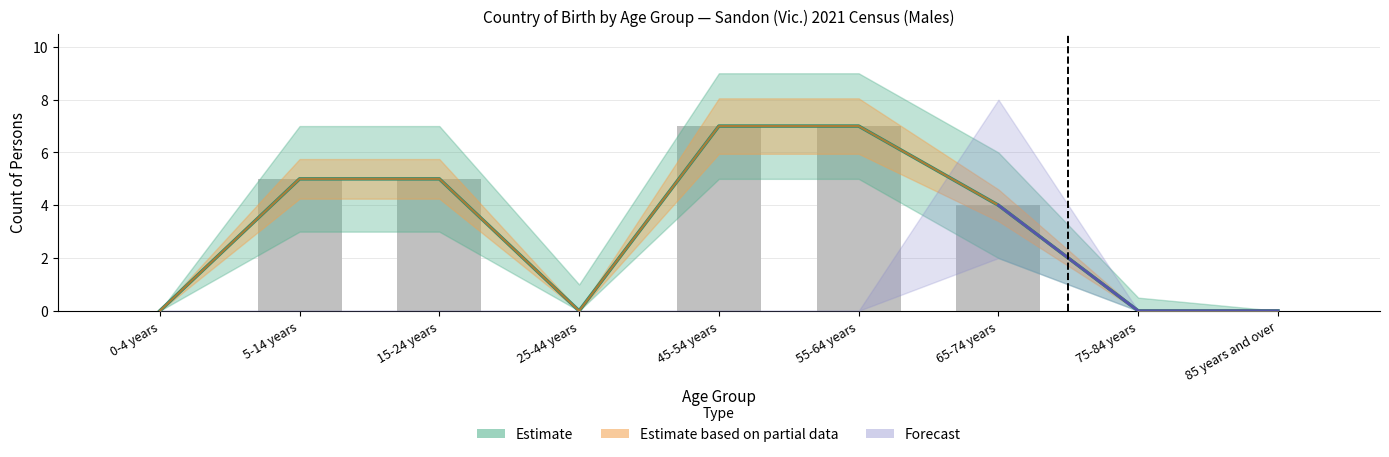

List the labels in order of value, largest first.

45-54 years, 55-64 years, 5-14 years, 15-24 years, 65-74 years, 0-4 years, 25-44 years, 75-84 years, 85 years and over